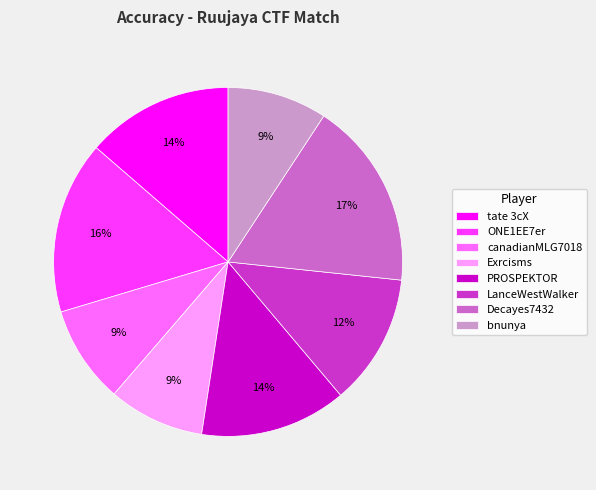

To the nearest percent, what portion does Decayes7432 represent?

17%